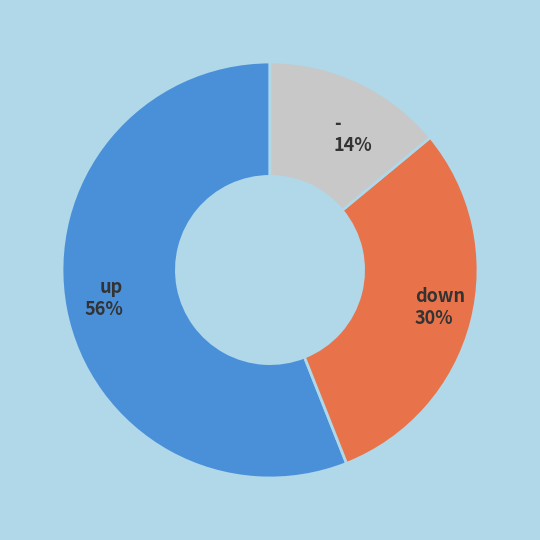

To the nearest percent, what is the average slice percentage?

33%